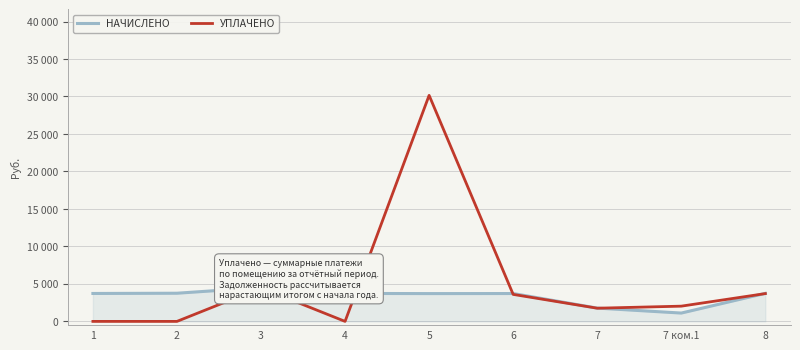

Does the chart display data point markers on the line(s)?

No